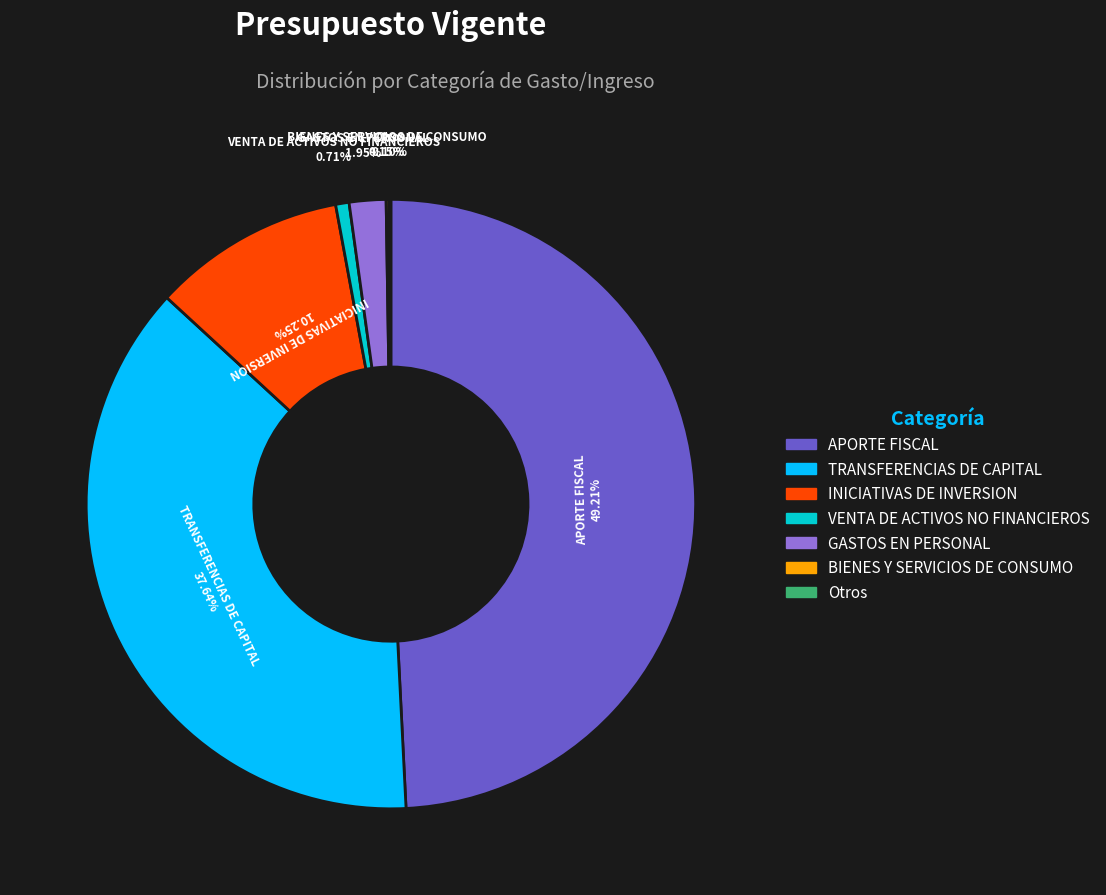

Which category has the biggest portion of the pie?

APORTE FISCAL